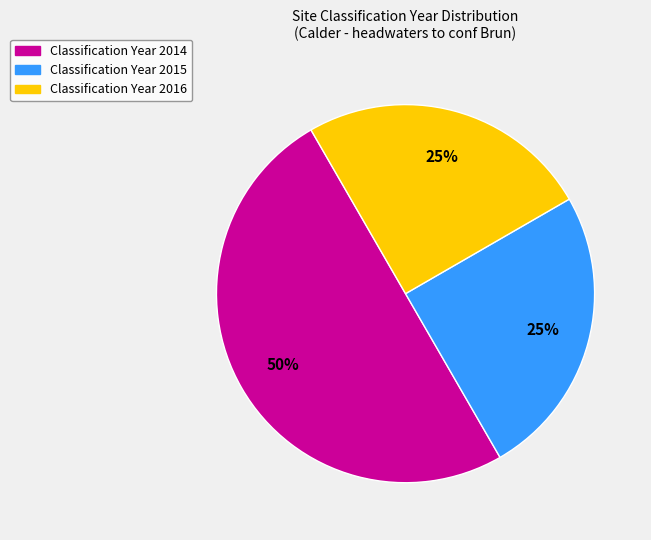

To the nearest percent, what is the difference between the largest and smallest slice percentages?

25%